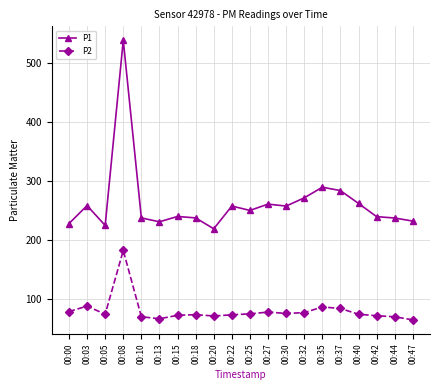

What is the sum of the P1 values at 00:18 and 00:22?

494.6